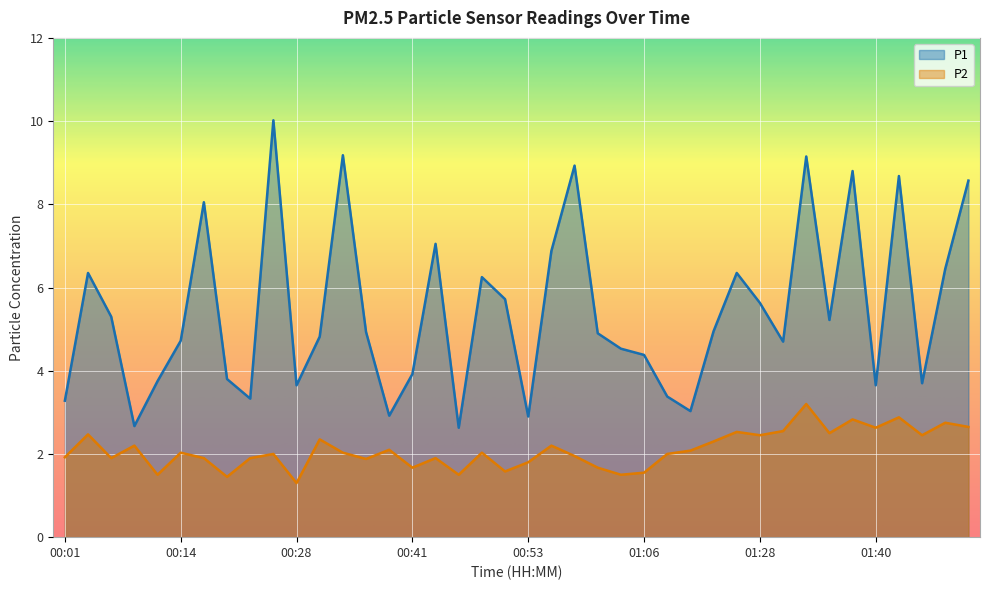

Where does the P2 series first go above 2?

00:04